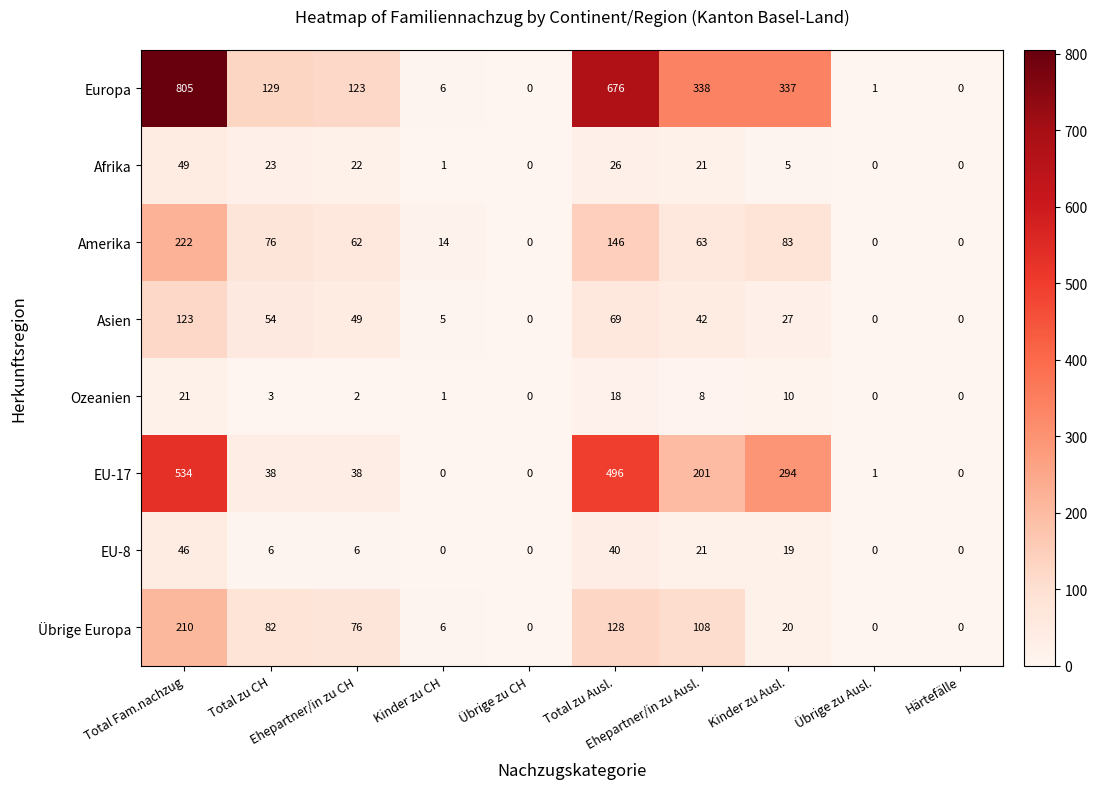

What is the greatest value displayed?

805